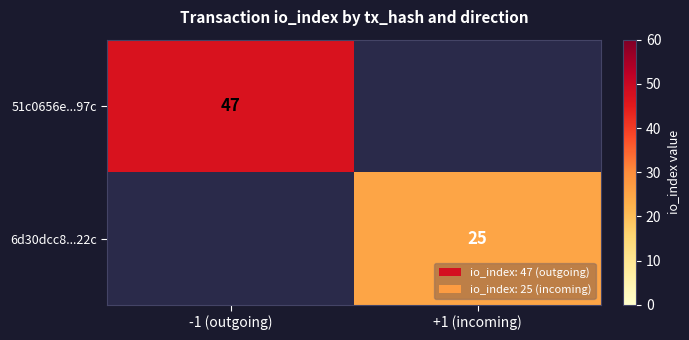

Is it true that 6d30dcc8...22c equals 25 at +1 (incoming)?

True